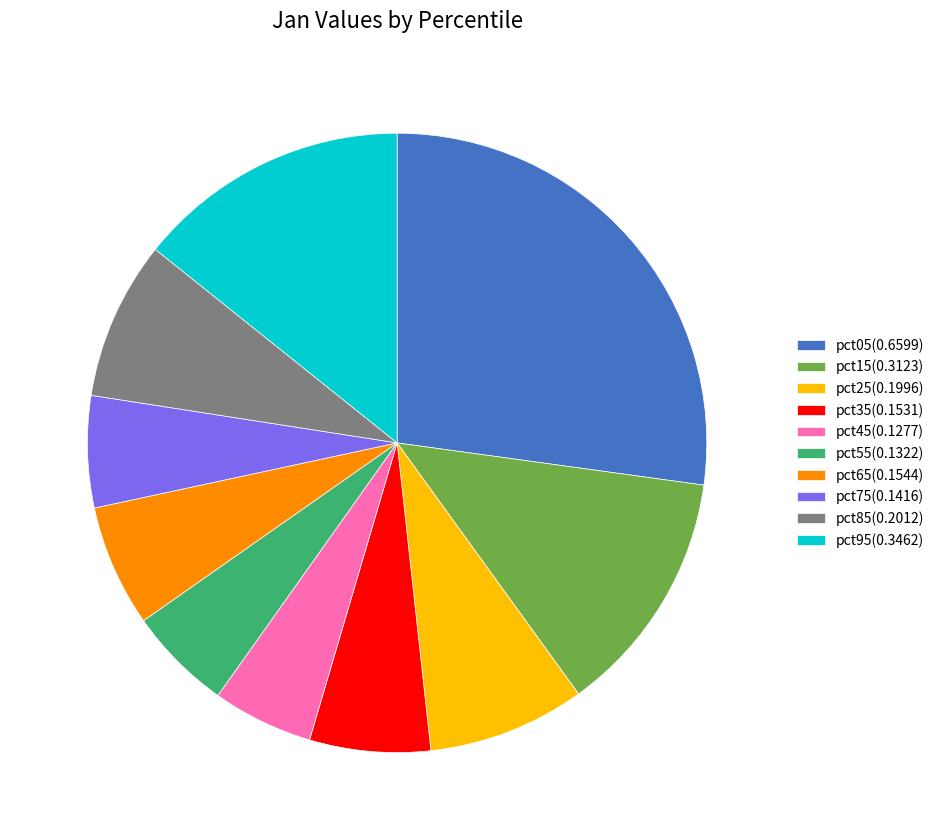

What is the largest slice in the pie chart?

pct05